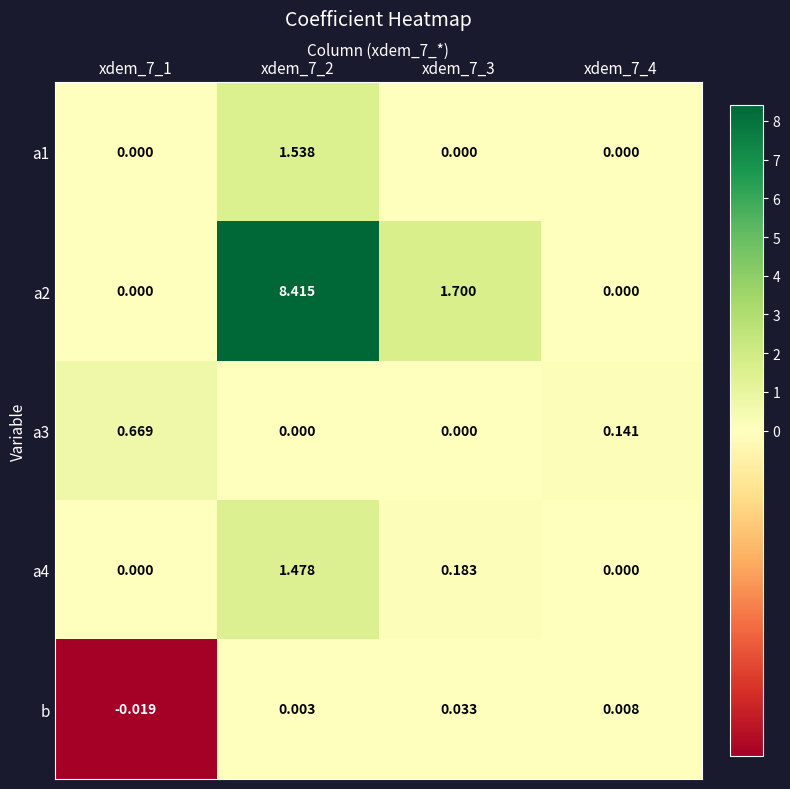

At how many categories does at least one series exceed 1?

2